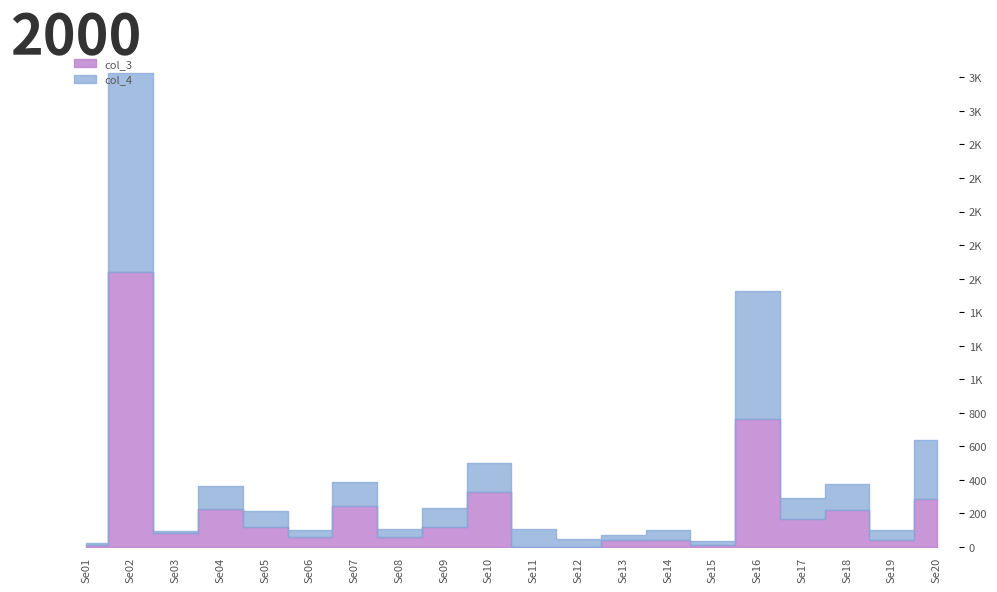

Reading left to right, extract all data points from this chart.

col_3: Se01=12	Se02=1640	Se03=81	Se04=229	Se05=118	Se06=57	Se07=243	Se08=59	Se09=119	Se10=326	Se11=3	Se12=0	Se13=39	Se14=43	Se15=10	Se16=766	Se17=168	Se18=218	Se19=42	Se20=286
col_4: Se01=11	Se02=1188	Se03=17	Se04=136	Se05=98	Se06=47	Se07=143	Se08=51	Se09=112	Se10=177	Se11=106	Se12=49	Se13=32	Se14=58	Se15=23	Se16=761	Se17=123	Se18=155	Se19=58	Se20=350